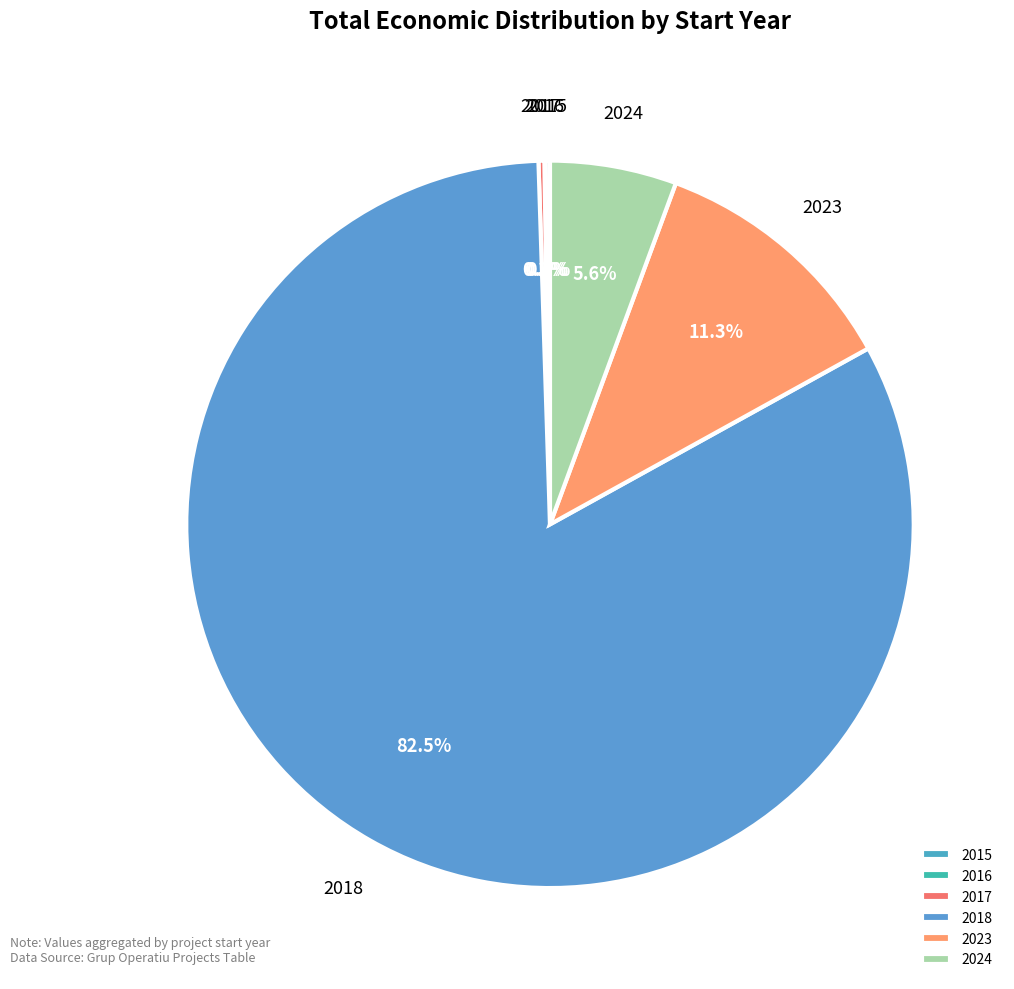

What percentage is NOT represented by 2018?

17.5%